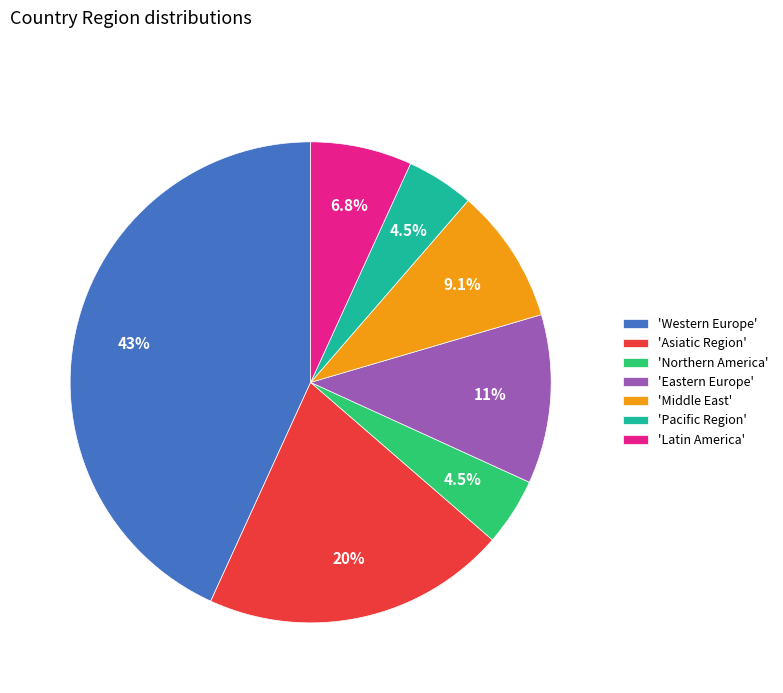

To the nearest percent, what is the difference between the largest and smallest slice percentages?

39%